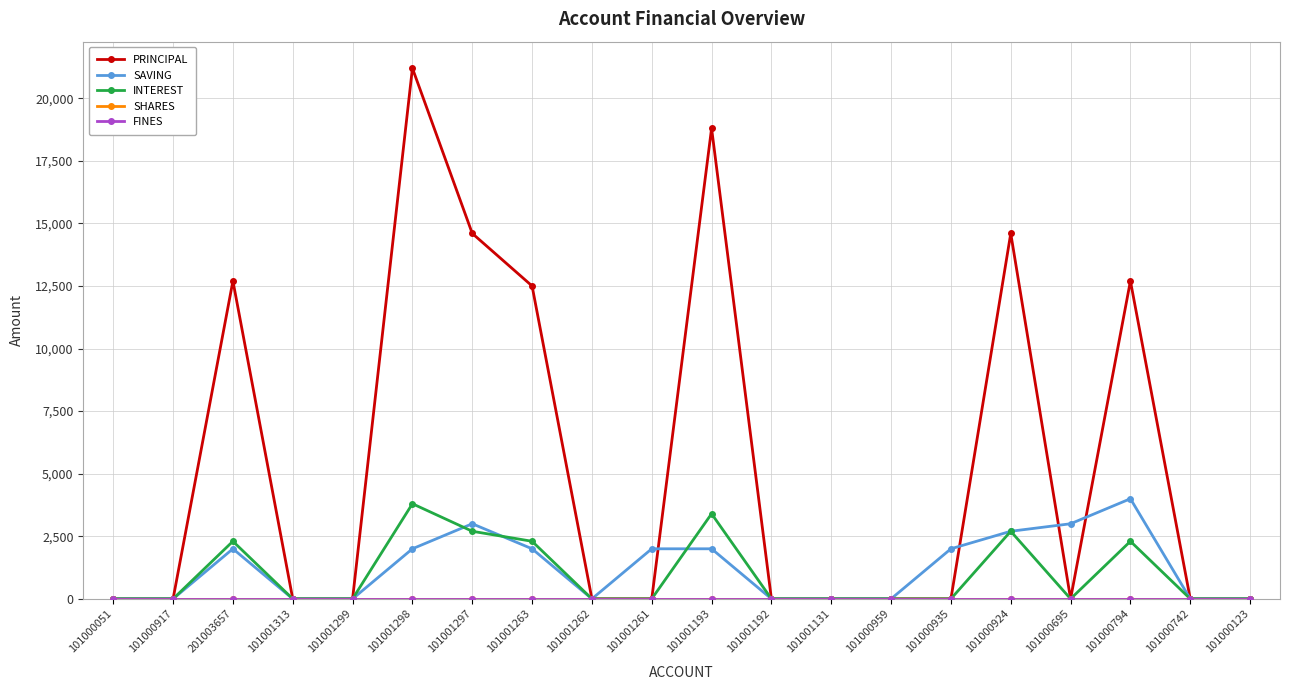

True or false: FINES has more than 0 interior local peaks.

False